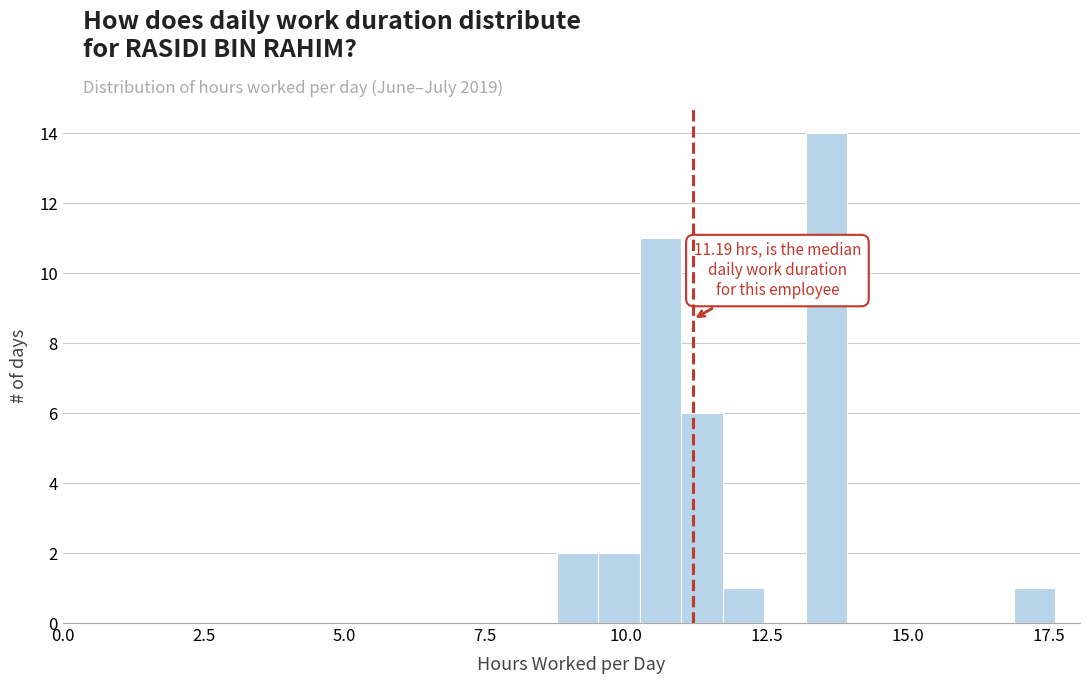

Around what value on the x-axis is the tallest bar? Give the approximate position of its centre, as read against the axis.

13.5